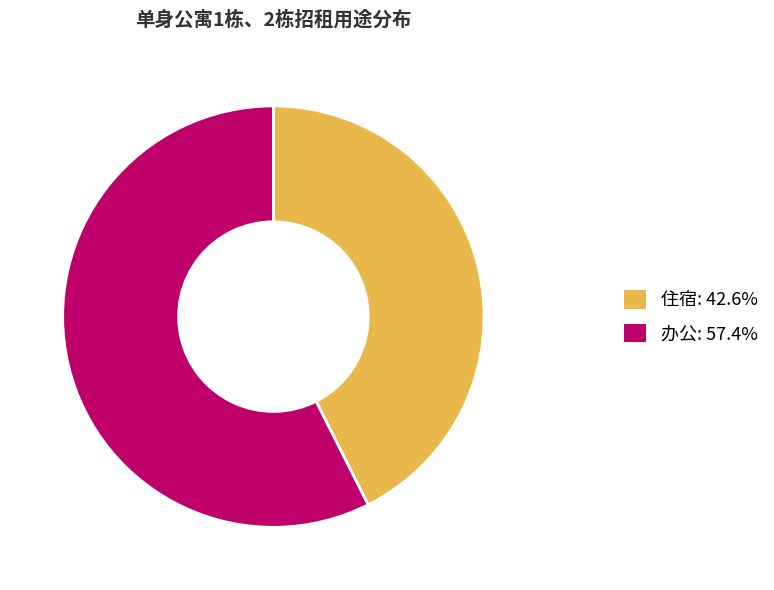

What is the smallest slice in the pie chart?

住宿